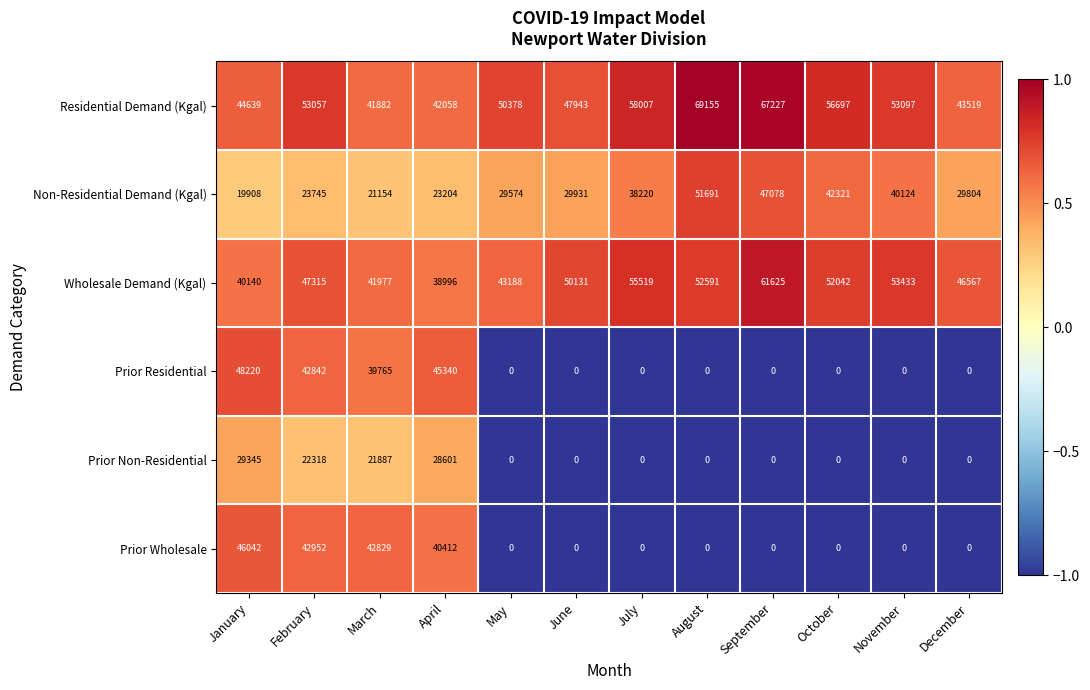

What is the difference between the highest and lowest values at September?

67227